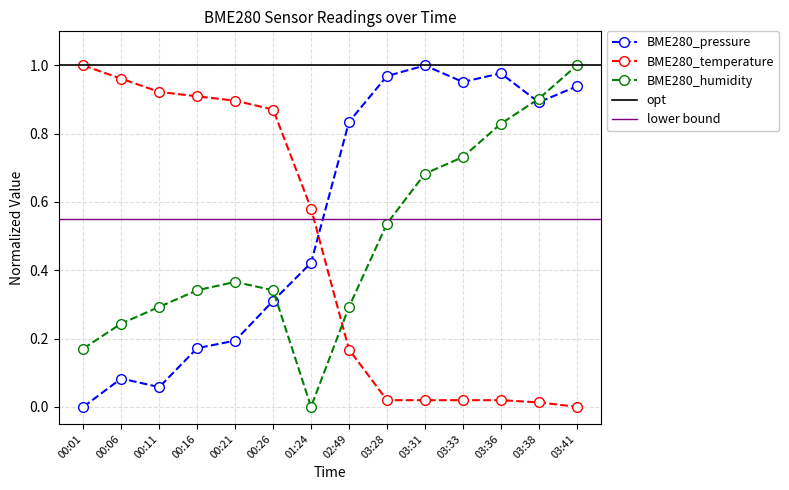

Which category has the highest value in the BME280_humidity series?

03:41